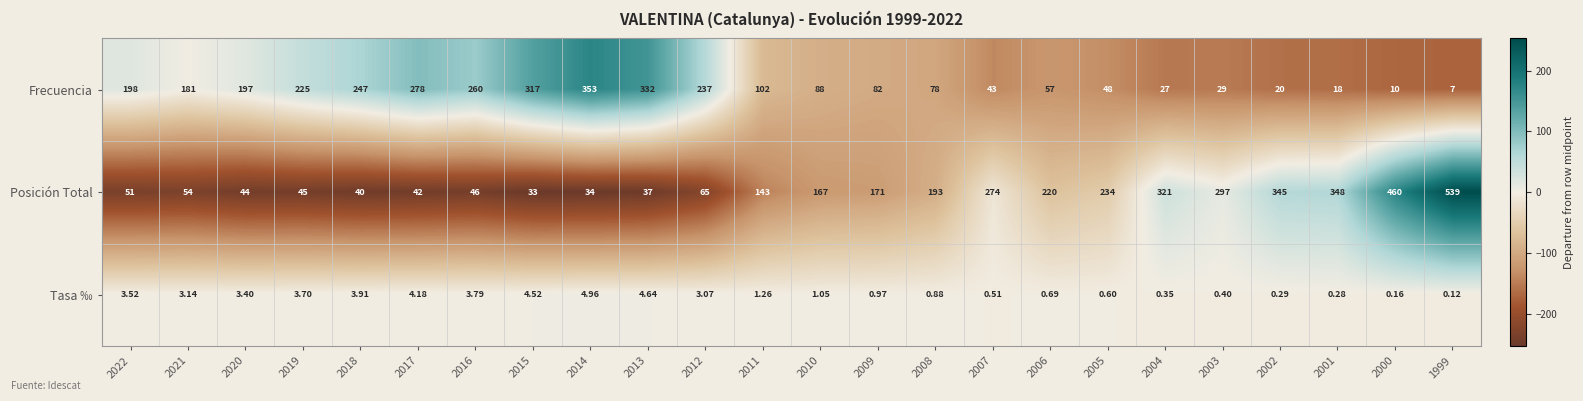

Is the value of Frecuencia at 2016 greater than the value of Posición Total at 2000?

No